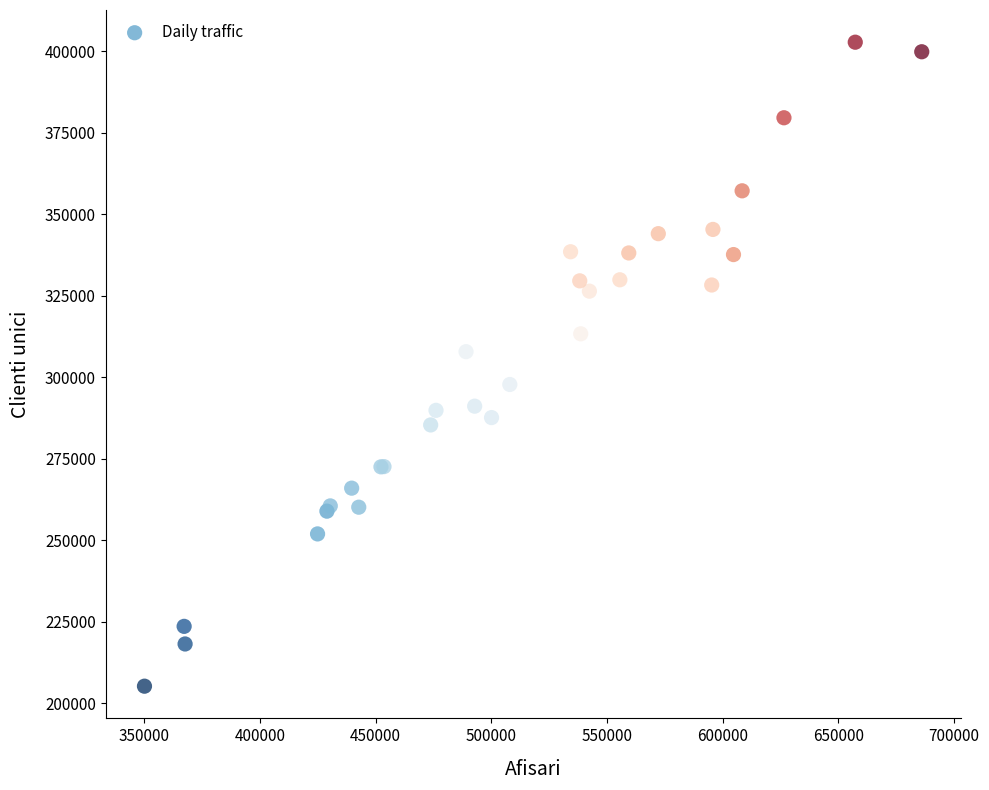

What Y value in the scatter plot is closest to 303990?

307837